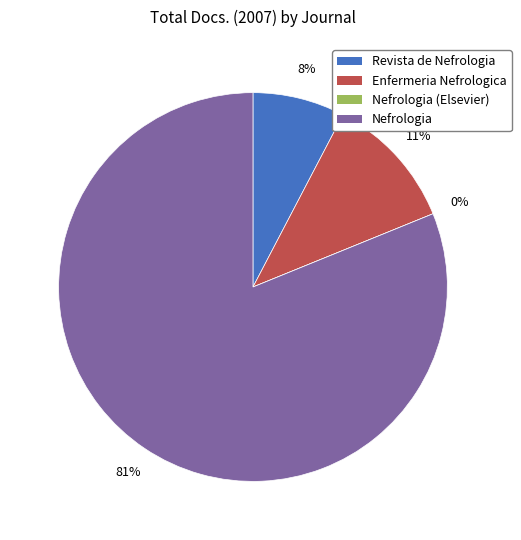

Does Nefrologia (Elsevier) represent more than half of the total?

No